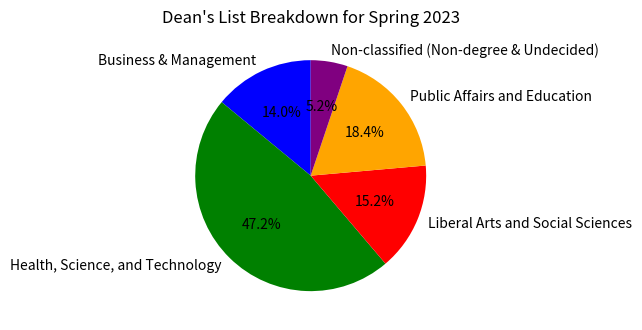

Does Non-classified (Non-degree & Undecided) account for over 50% of the chart?

No